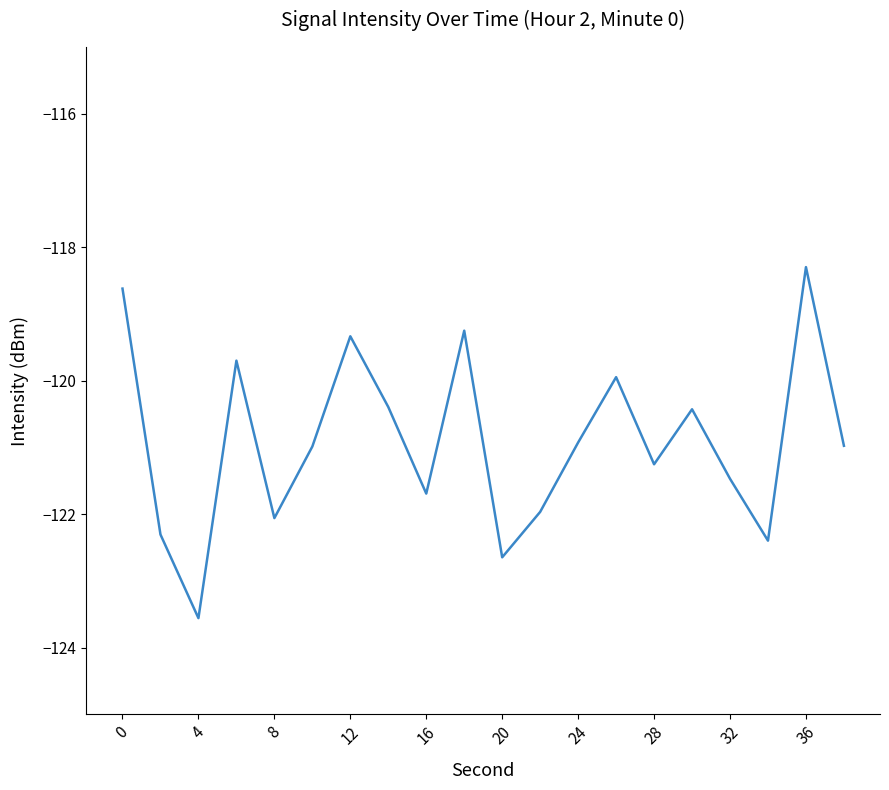

How many interior local peaks (higher than both neighbors) does the data have?

6